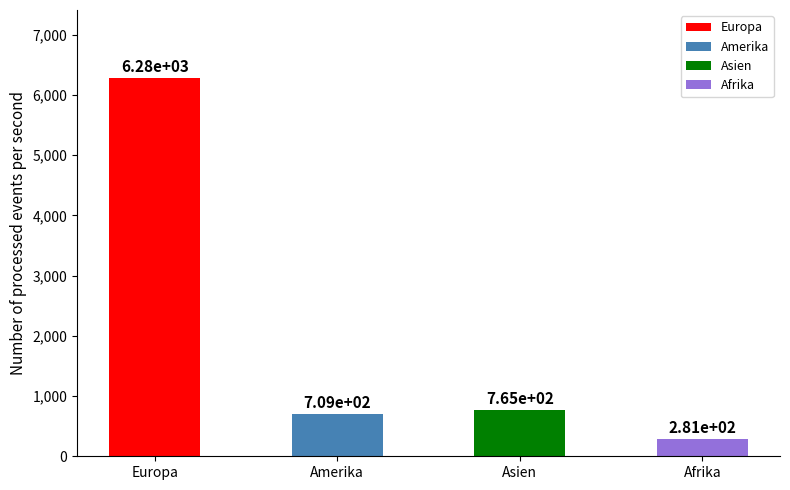

Reading left to right, list all the values displayed in this chart.

Europa=6279	Amerika=709	Asien=765	Afrika=281